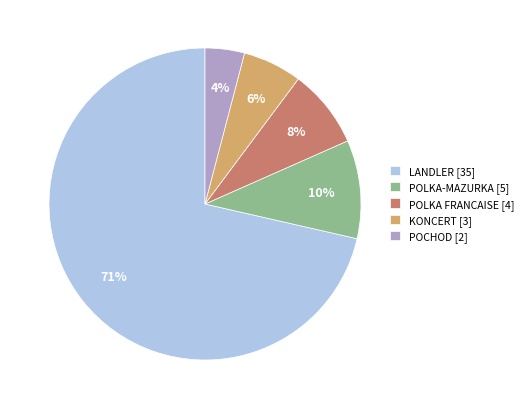

To the nearest percent, what is the average slice percentage?

20%